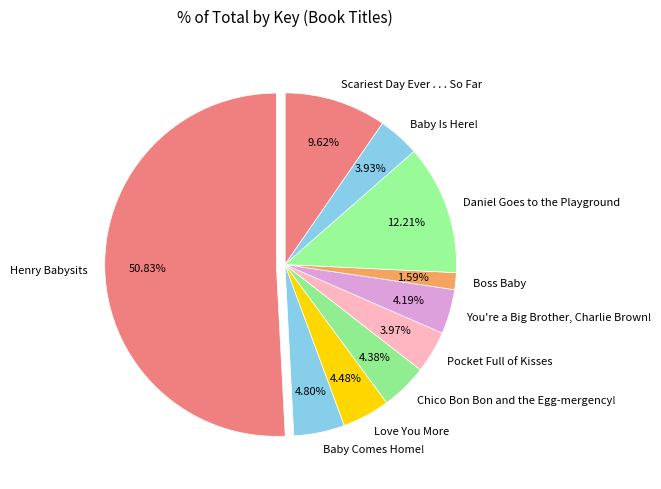

Which slice is the largest?

Henry Babysits